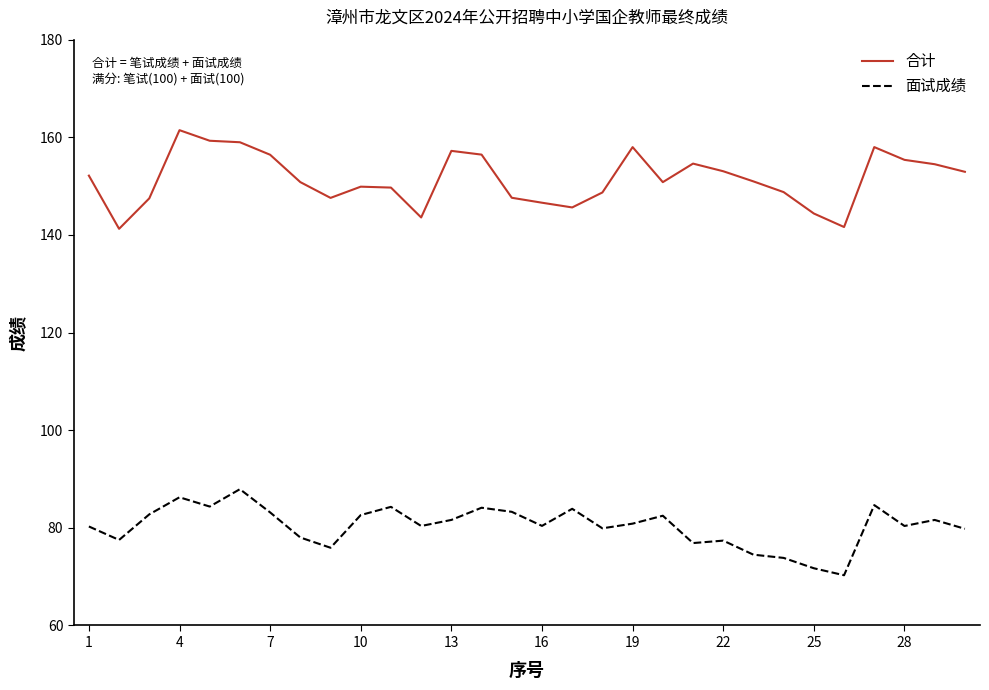

Which series has the widest spread of values?

合计